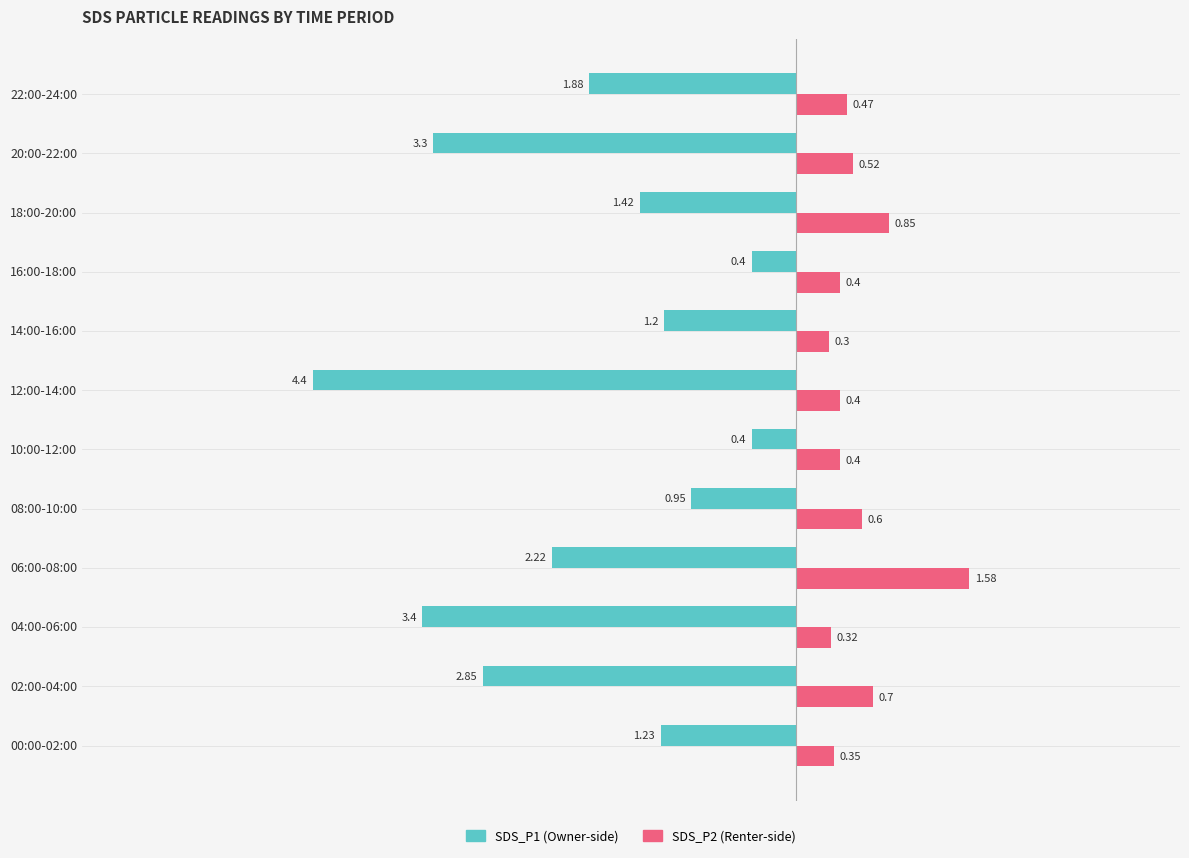

What is the spread (max minus min) of values at 14:00-16:00?

1.5